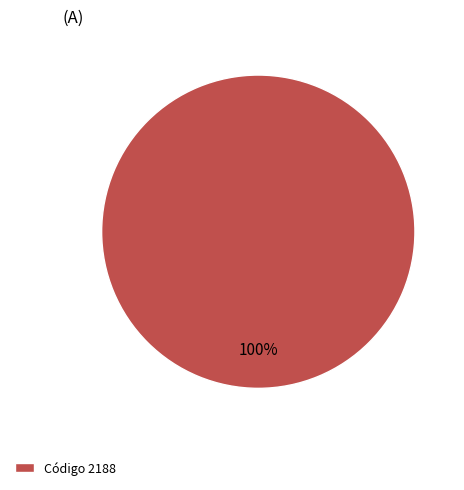

The Código 2188 slice represents 100% of the pie. True or false?

True